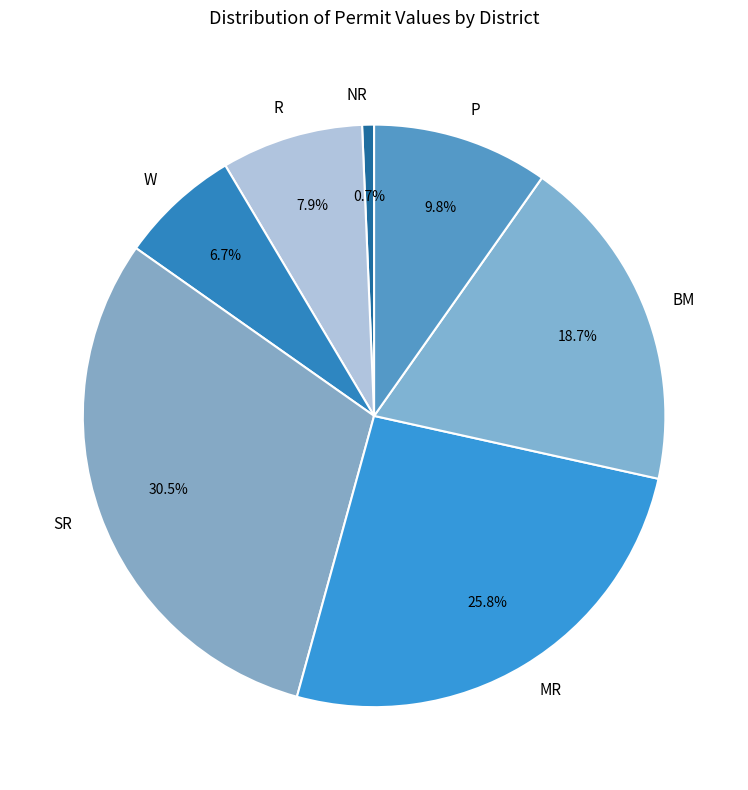

Rank the categories by value from highest to lowest.

SR, MR, BM, P, R, W, NR